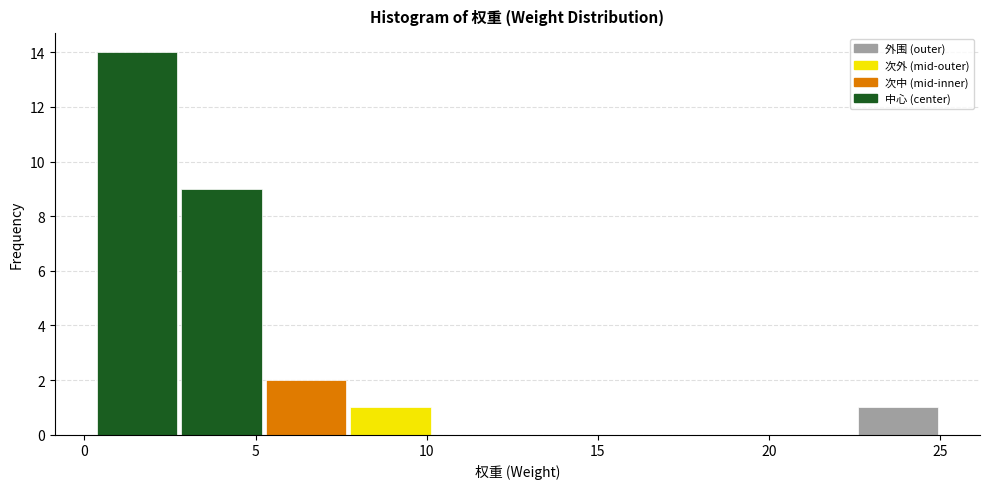

Reading left to right, list every bar in this chart as the range it spans on the x-axis followed by its height. Neither the bar edges nor the heights are printed on the chart, so give them approximately, as read against the axes.

0.5 to 3.0: 14
3.0 to 5.0: 9
5.0 to 7.5: 2
7.5 to 10.0: 1
10.0 to 12.5: 0
12.5 to 15.0: 0
15.0 to 17.5: 0
17.5 to 20.0: 0
20.0 to 22.5: 0
22.5 to 25.0: 1